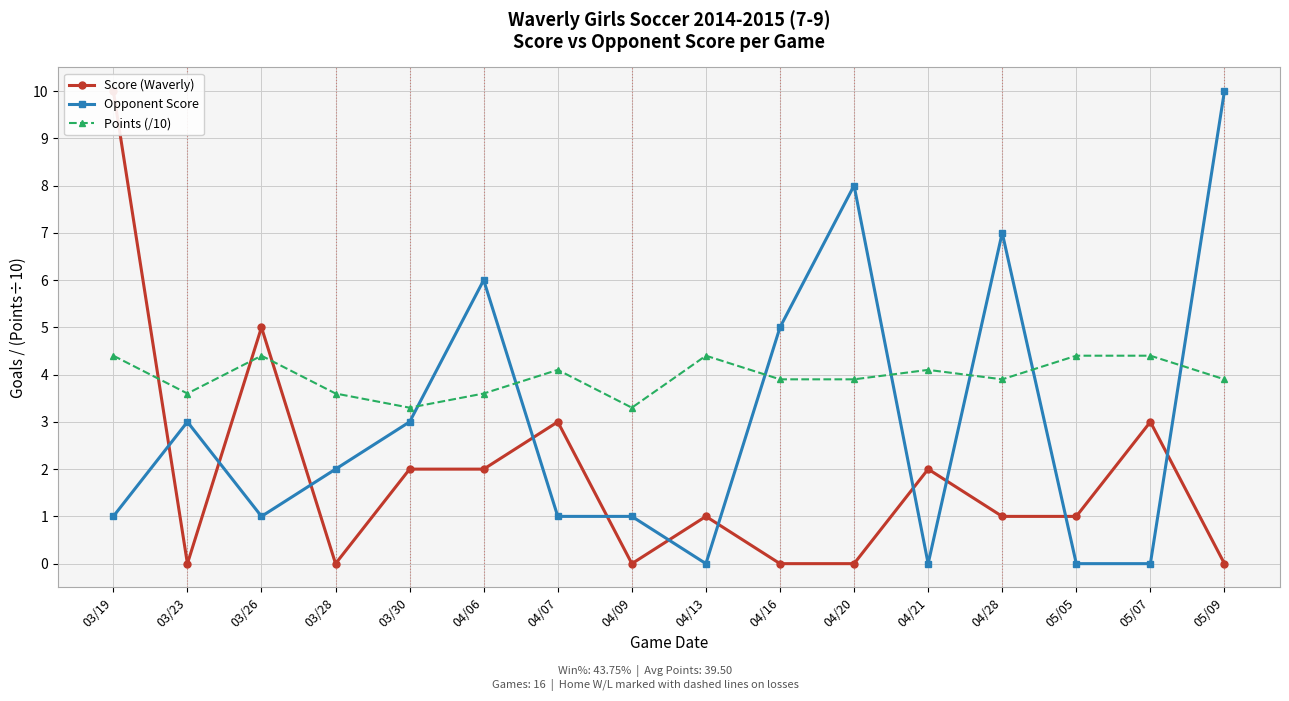

Does the chart display data point markers on the line(s)?

Yes